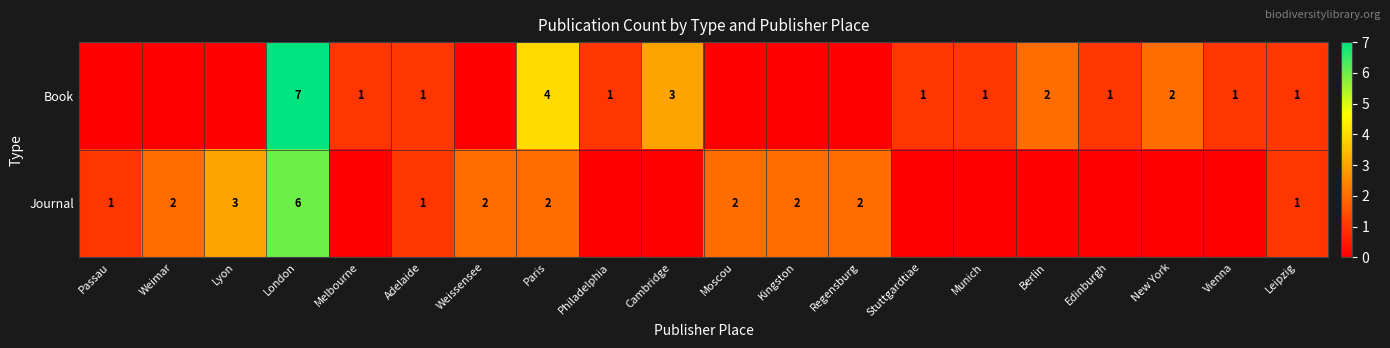

What is the sum of the Book values at Paris and Melbourne?

5